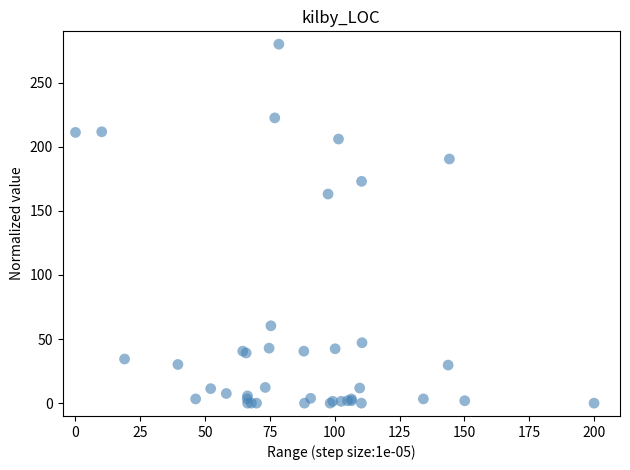

What Y value in the scatter plot is closest to 140?

163.1